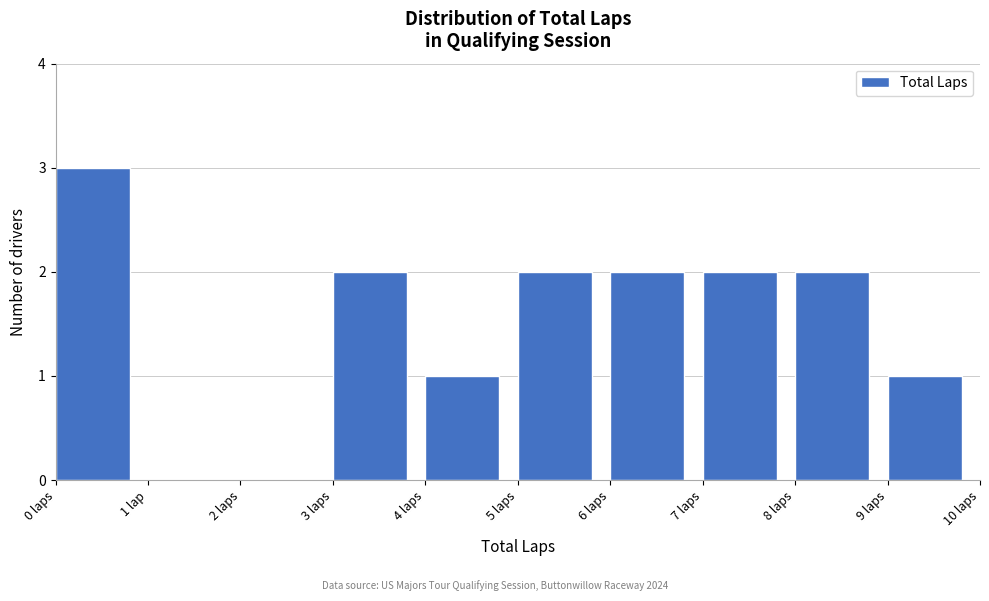

Reading right to left, what are all the values shown in this chart?

9 laps=1	8 laps=2	7 laps=2	6 laps=2	5 laps=2	4 laps=1	3 laps=2	2 laps=0	1 lap=0	0 laps=3